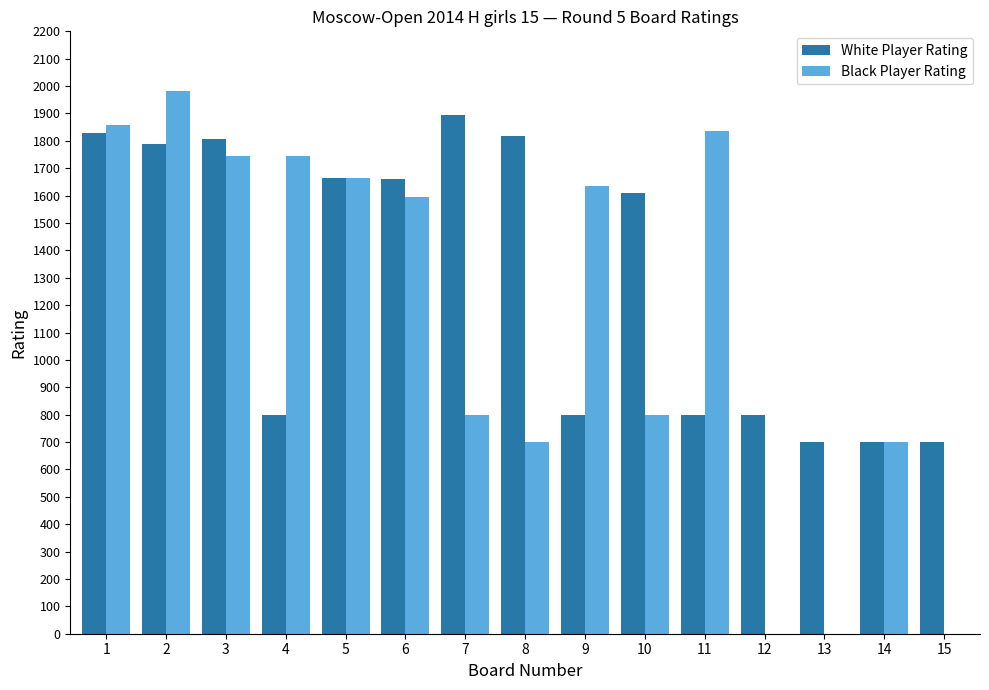

What is the sum of all White Player Rating values?

19372